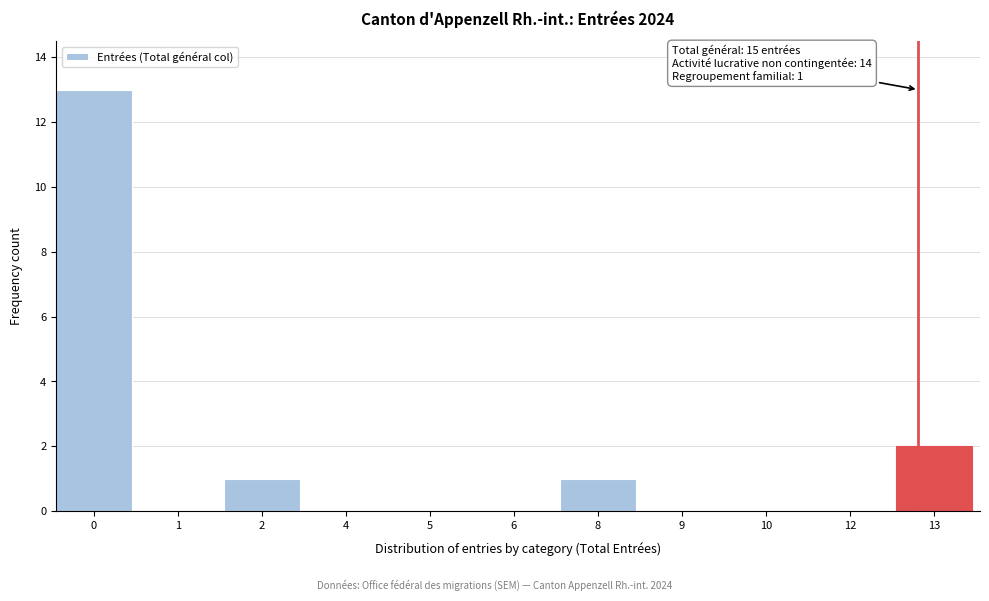

Reading right to left, transcribe all the data shown in this chart.

13=2	12=0	10=0	9=0	8=1	6=0	5=0	4=0	2=1	1=0	0=13